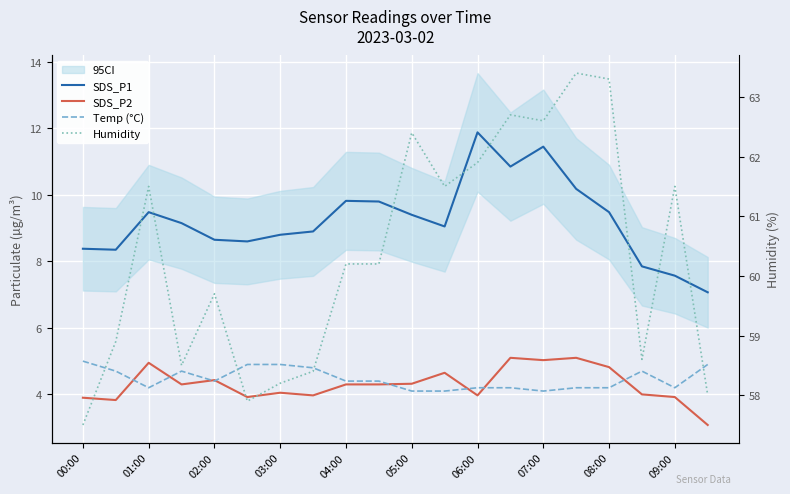

How many interior local valleys does the Humidity series have?

5